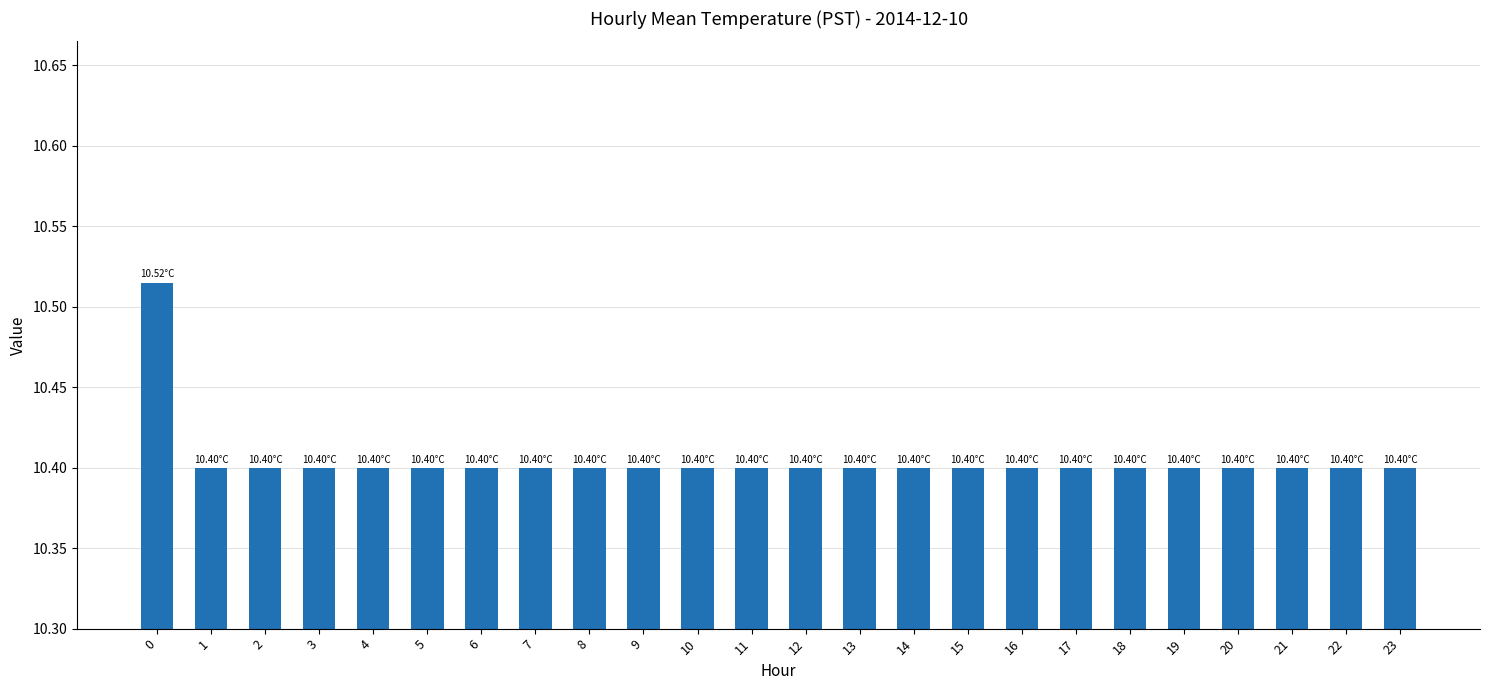

What is the difference between the maximum and minimum values?

0.1